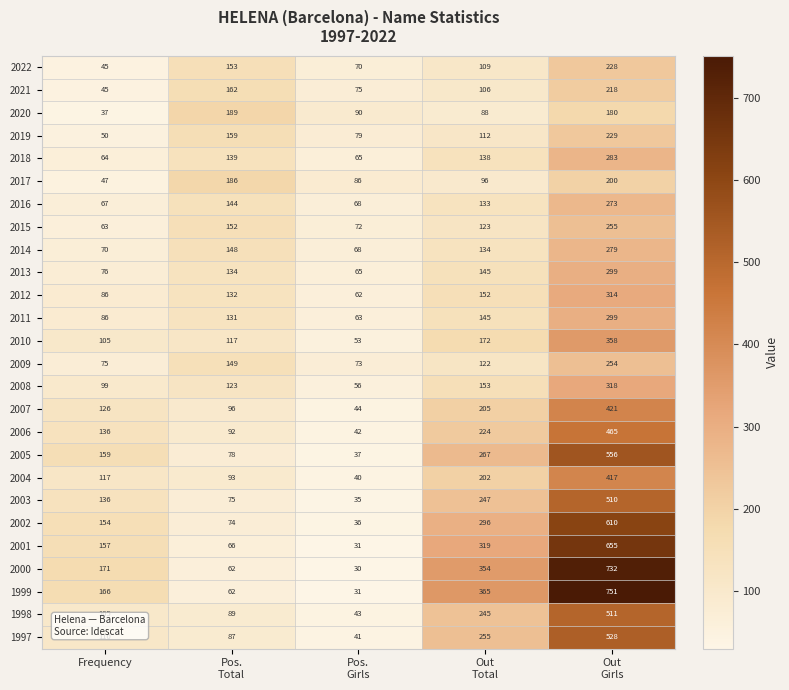

What is the maximum value for 1999?

751